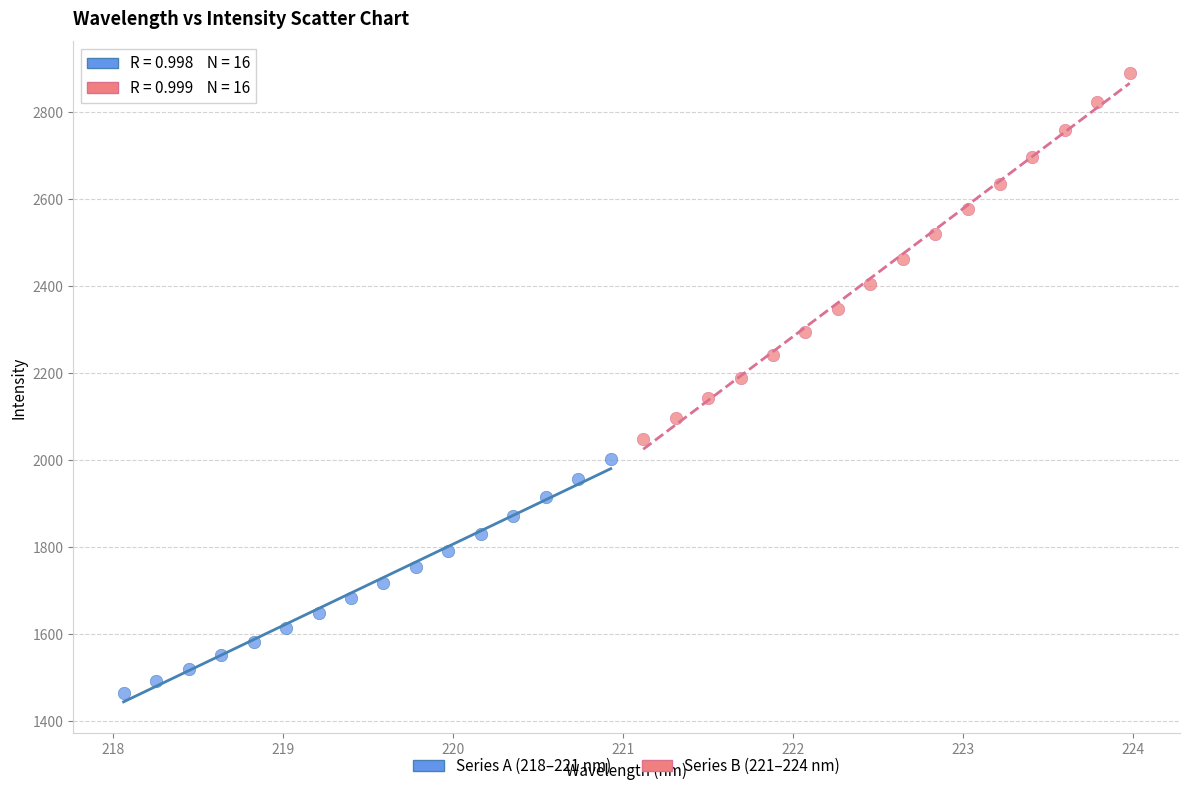

Which series reaches the maximum Y coordinate?

Series B (221–224 nm)